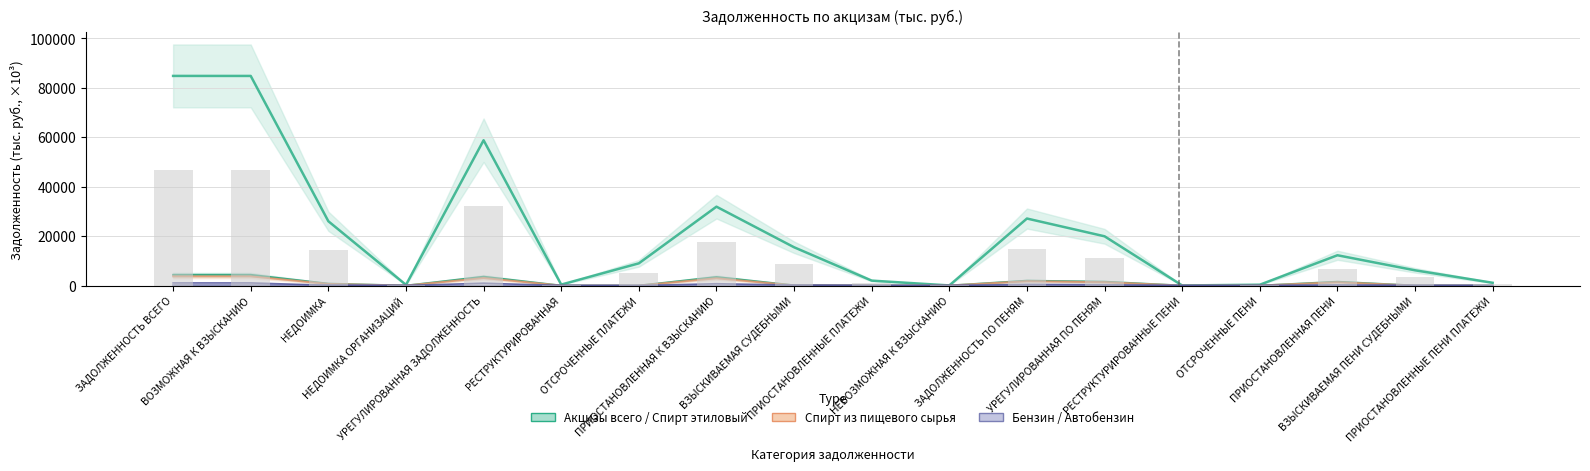

At which category is the sum across all series the highest?

ЗАДОЛЖЕННОСТЬ ВСЕГО